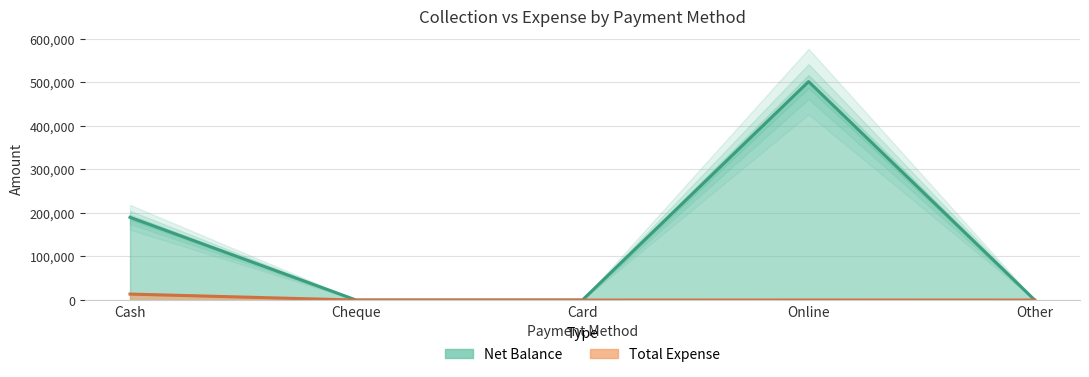

At which label does Total Expense reach its minimum?

Cheque